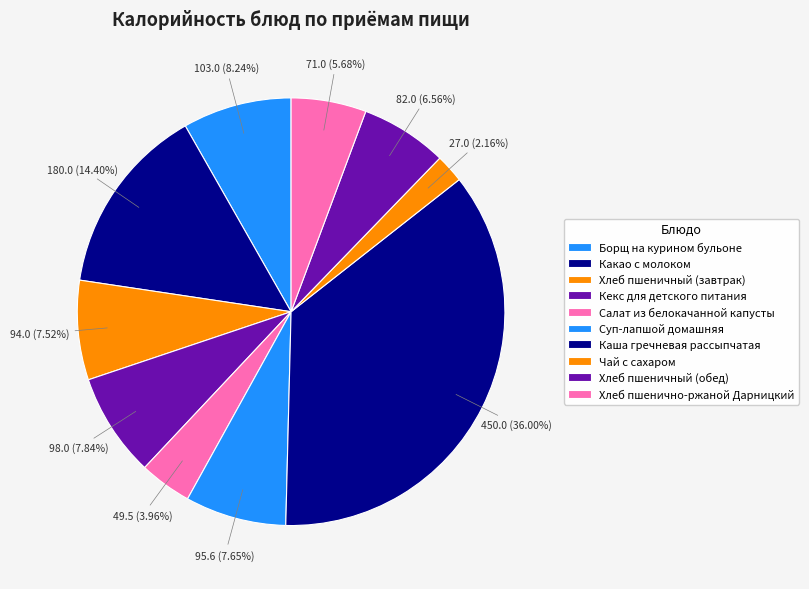

How many slices are in this pie chart?

10